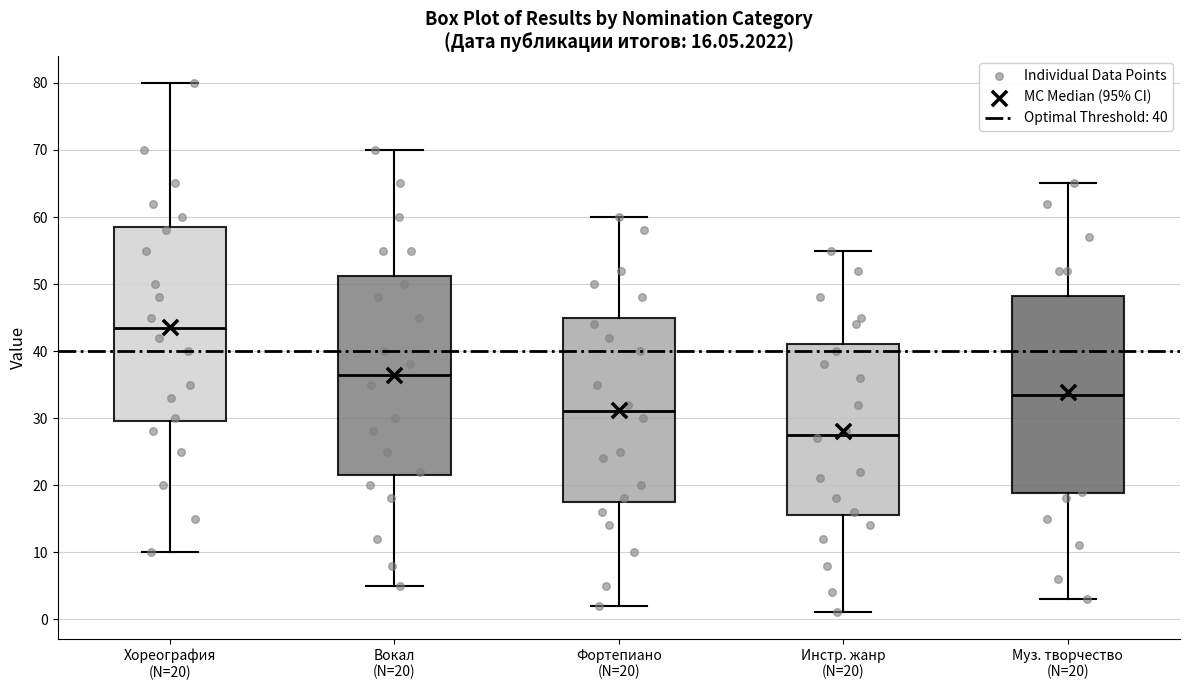

Which box's median line is the lowest?

Инстр. жанр (N=20)